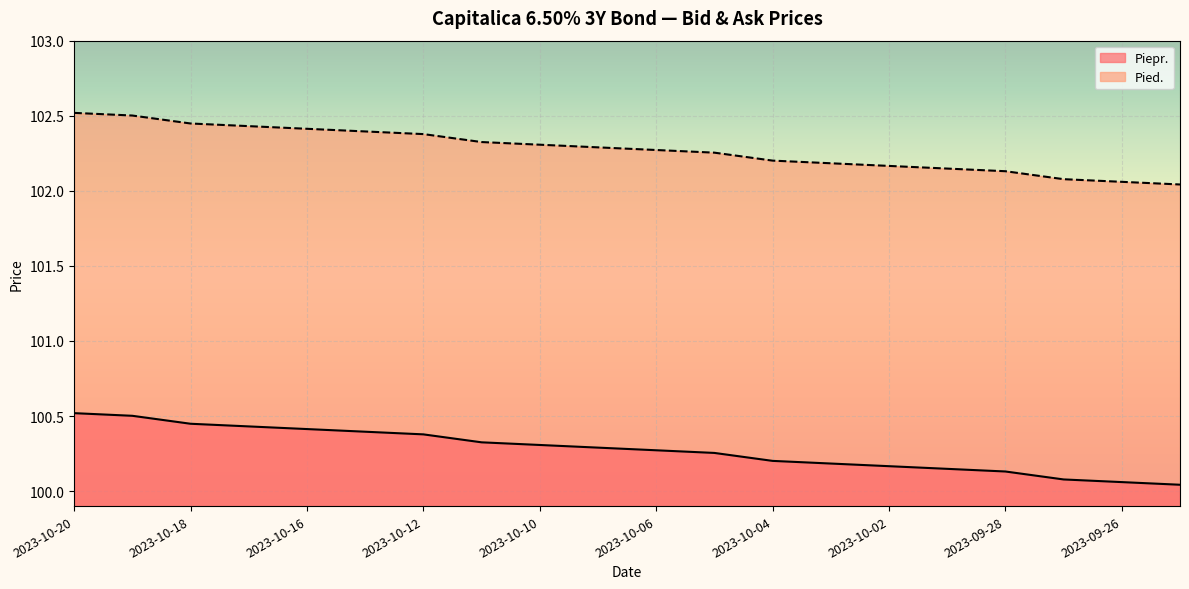

What is the lowest value of the Piepr. series?

100.0